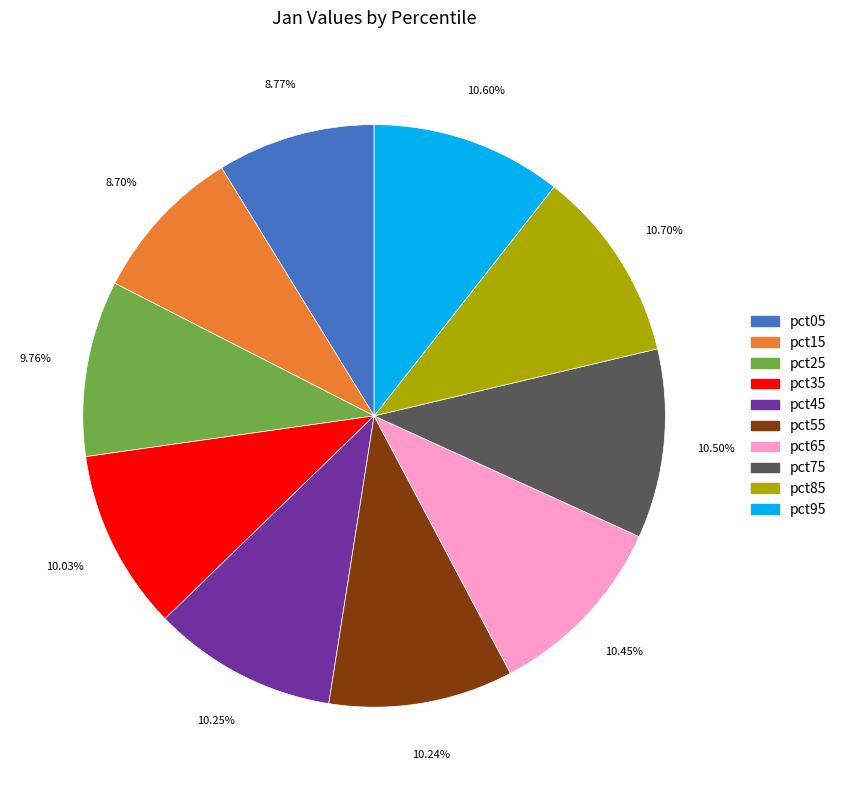

Combined, do pct45 and pct25 account for over 50%?

No